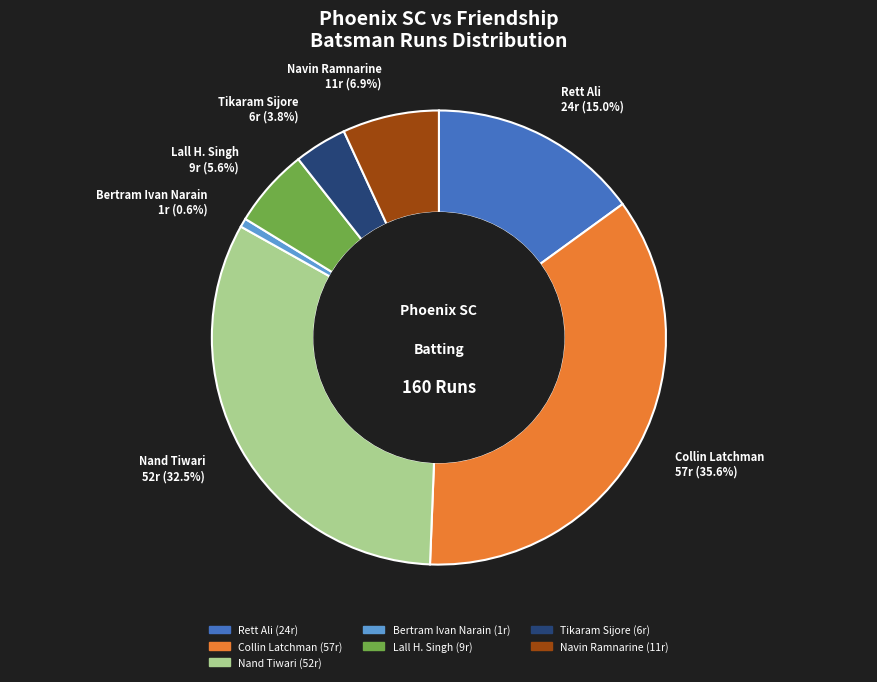

Count the number of slices in the pie.

7